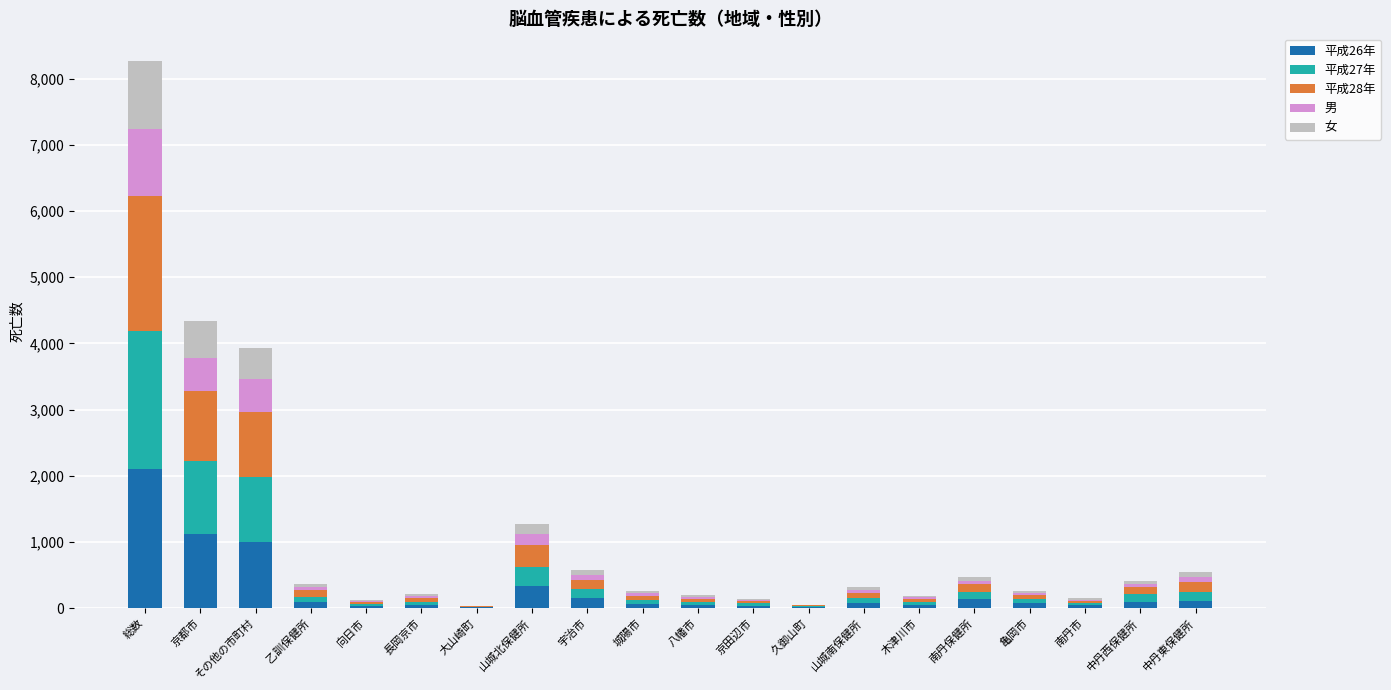

The value of 平成26年 at 京都市 is 521. True or false?

False